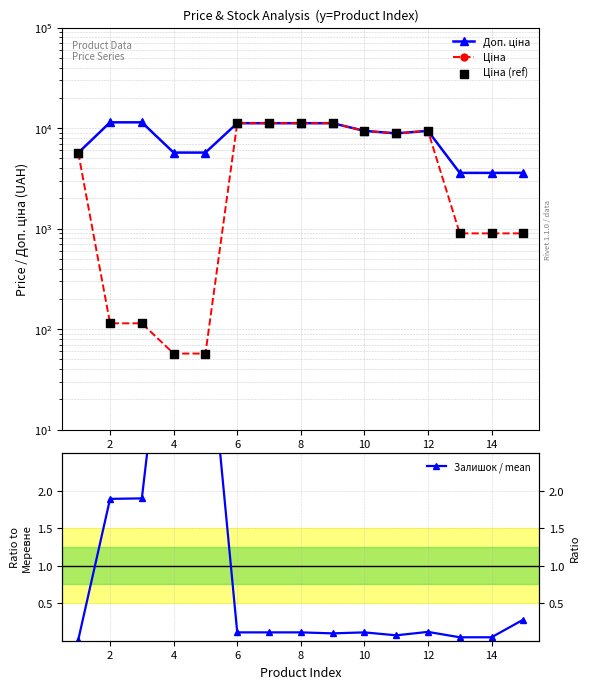

What are all the series names shown in the legend?

Доп. ціна, Ціна, Ціна (ref), Залишок / mean